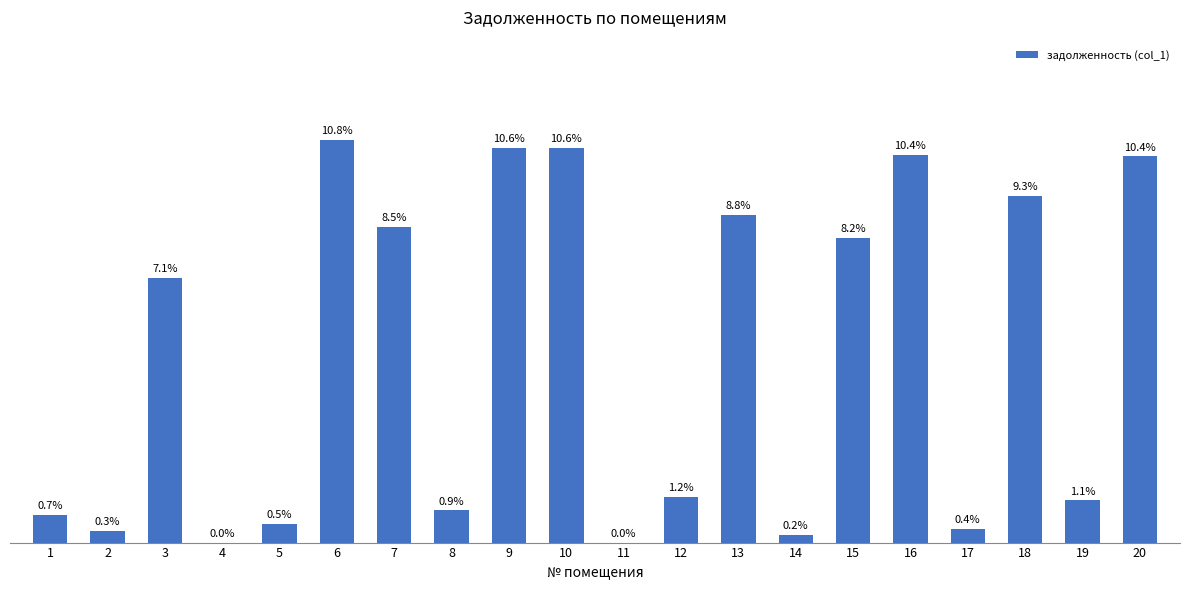

Rank the categories by value from highest to lowest.

6, 10, 9, 16, 20, 18, 13, 7, 15, 3, 12, 19, 8, 1, 5, 17, 2, 14, 4, 11